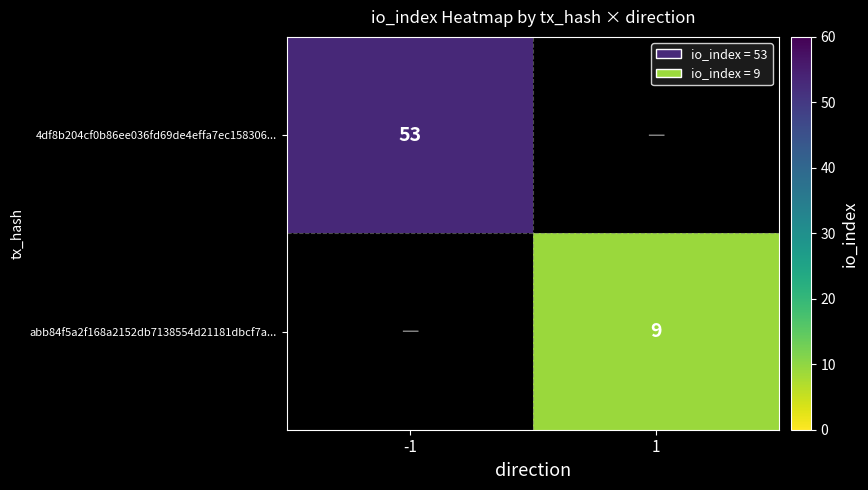

What is the smallest value displayed?

9.0